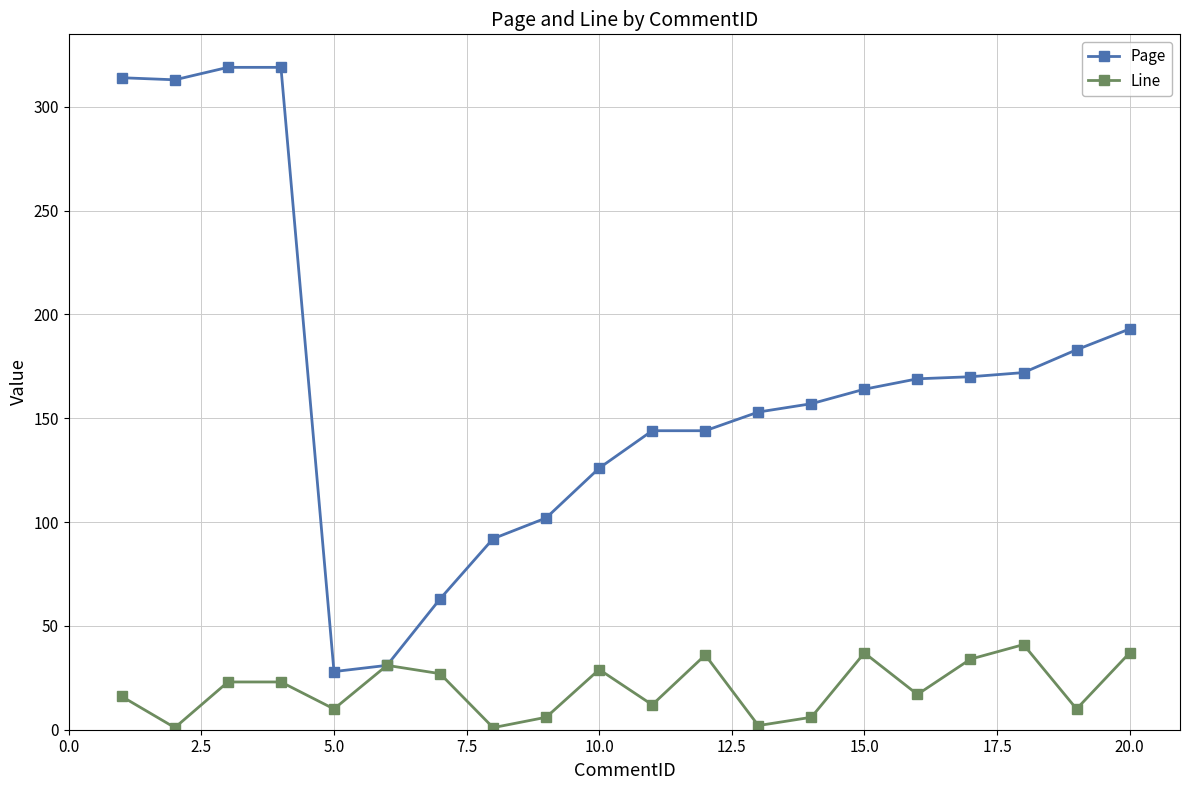

Is this an area chart (filled region under the line)?

No